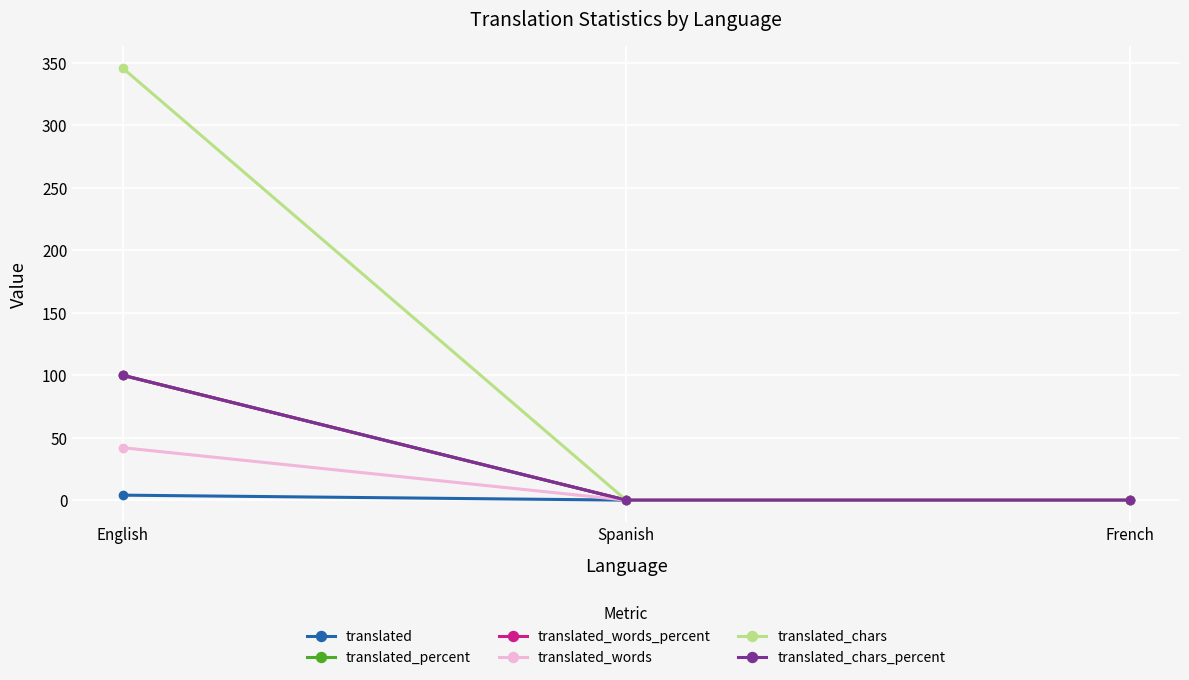

Is this an area chart (filled region under the line)?

No